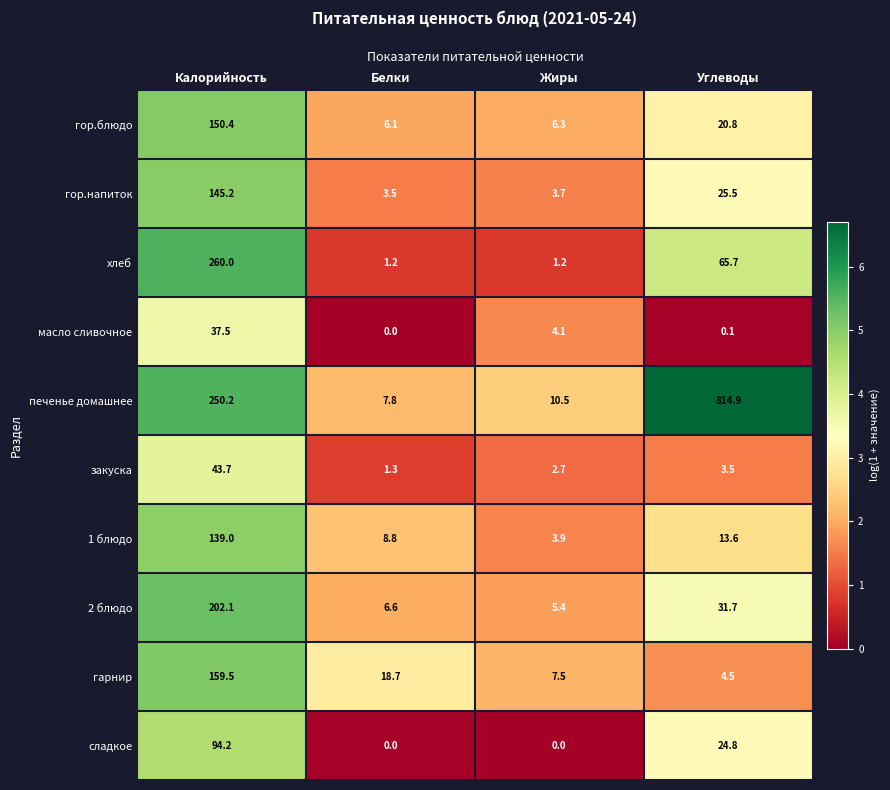

What is the sum of all закуска values?

51.2